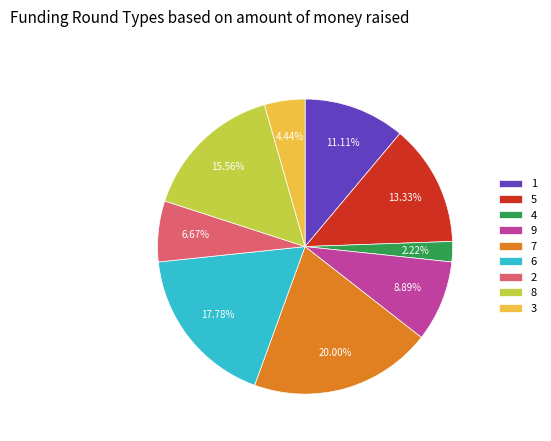

True or false: 8 accounts for 16% of the total.

True